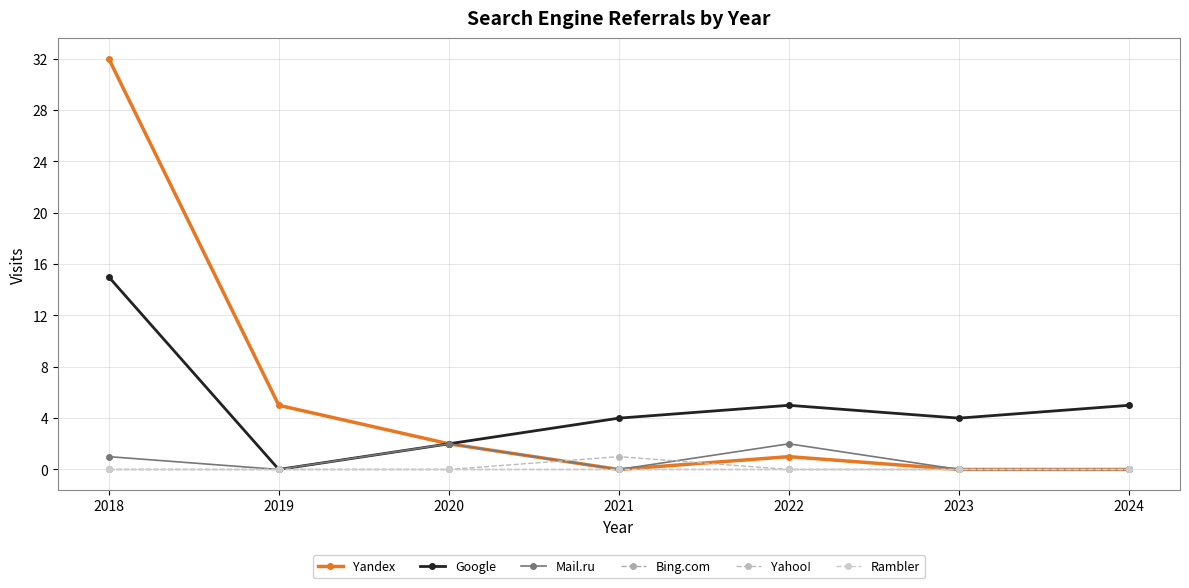

Is this an area chart (filled region under the line)?

No